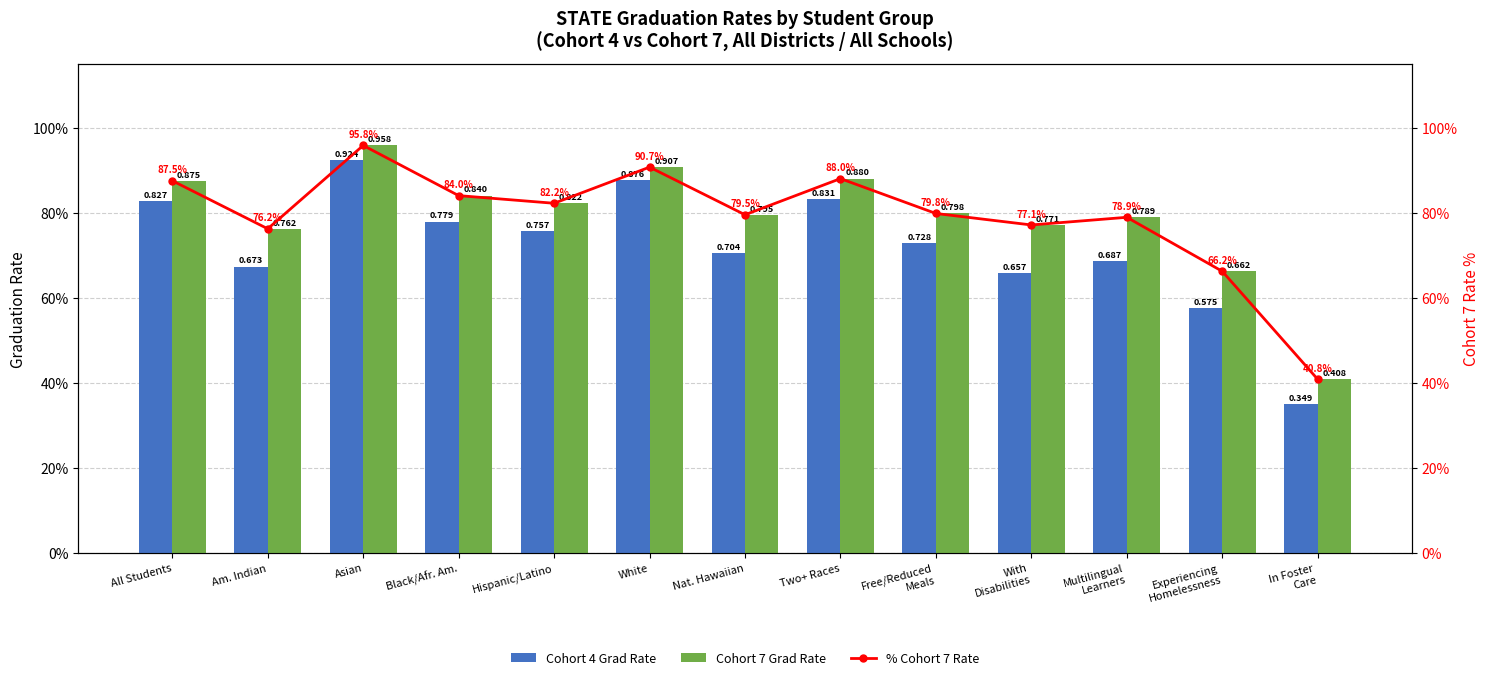

What is the value of the Cohort 7 Grad Rate bar at the 9th from the left?

0.8